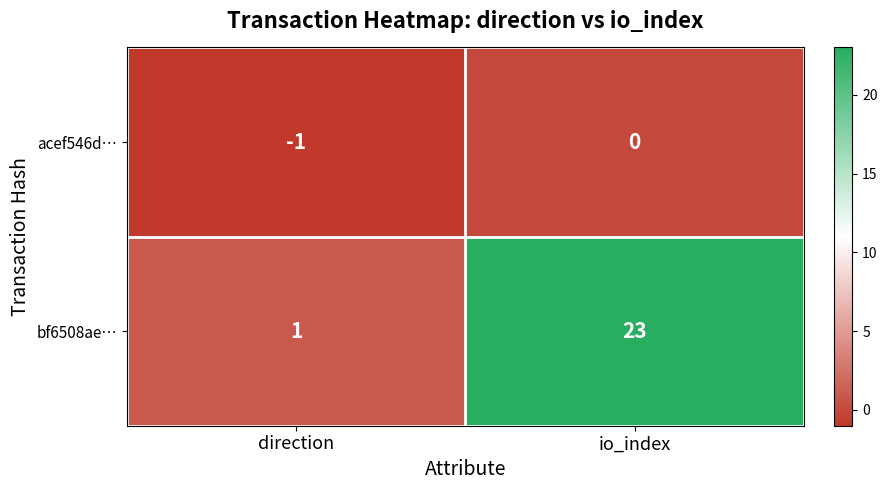

List the series in order of their overall mean, lowest first.

acef546d…, bf6508ae…